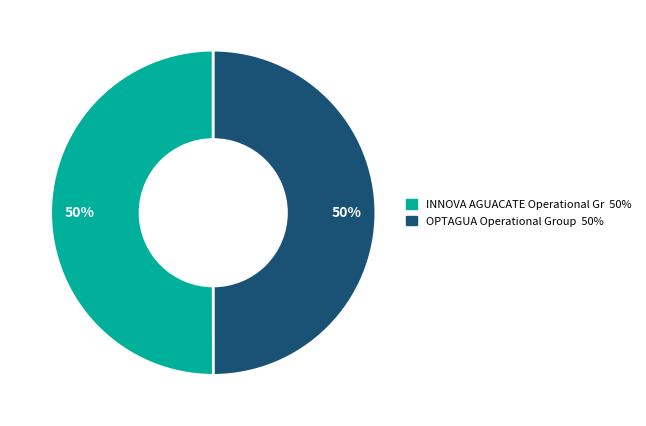

To the nearest percent, what is the average slice percentage?

50%